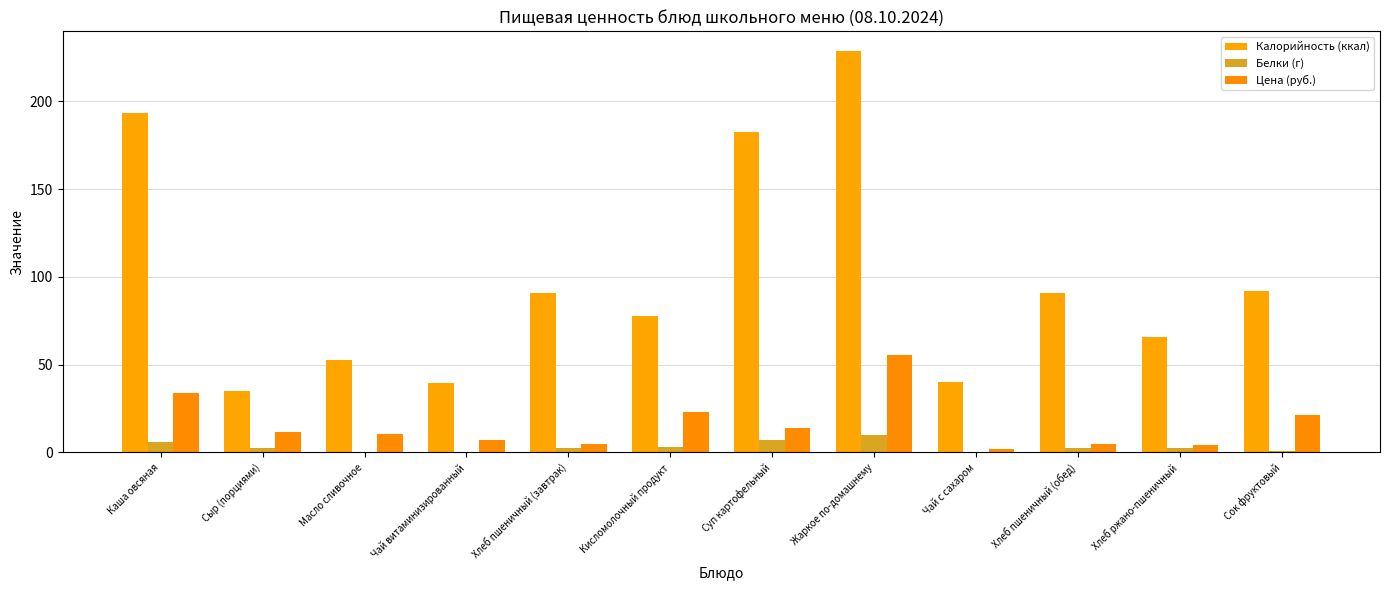

What is the difference between the maximum and second lowest values in the Калорийность (ккал) series?

189.1